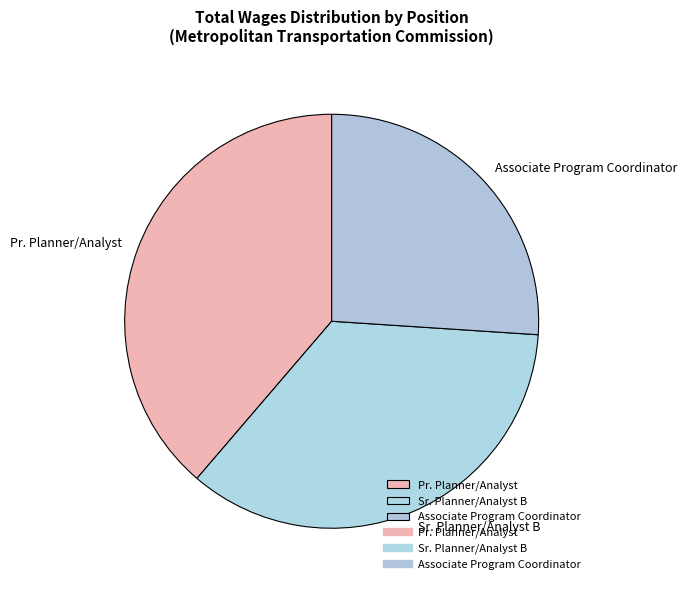

What is the smallest slice in the pie chart?

Associate Program Coordinator